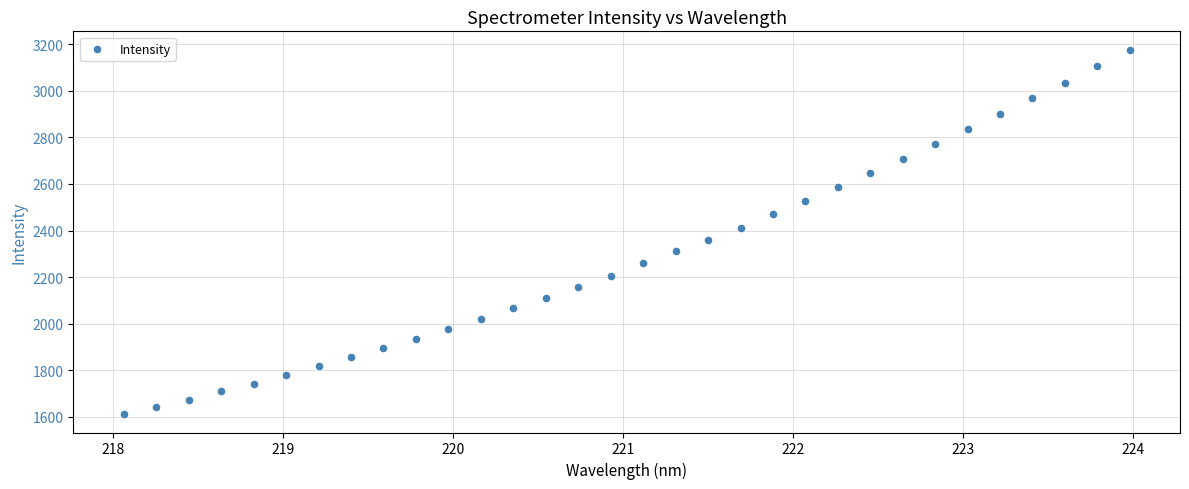

What is the range of X values (max minus min)?

5.9